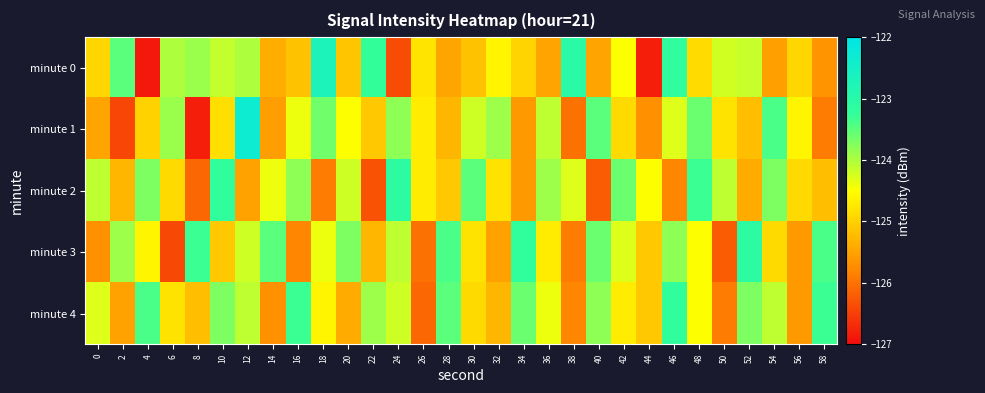

Which label corresponds to the smallest value in the chart?

4